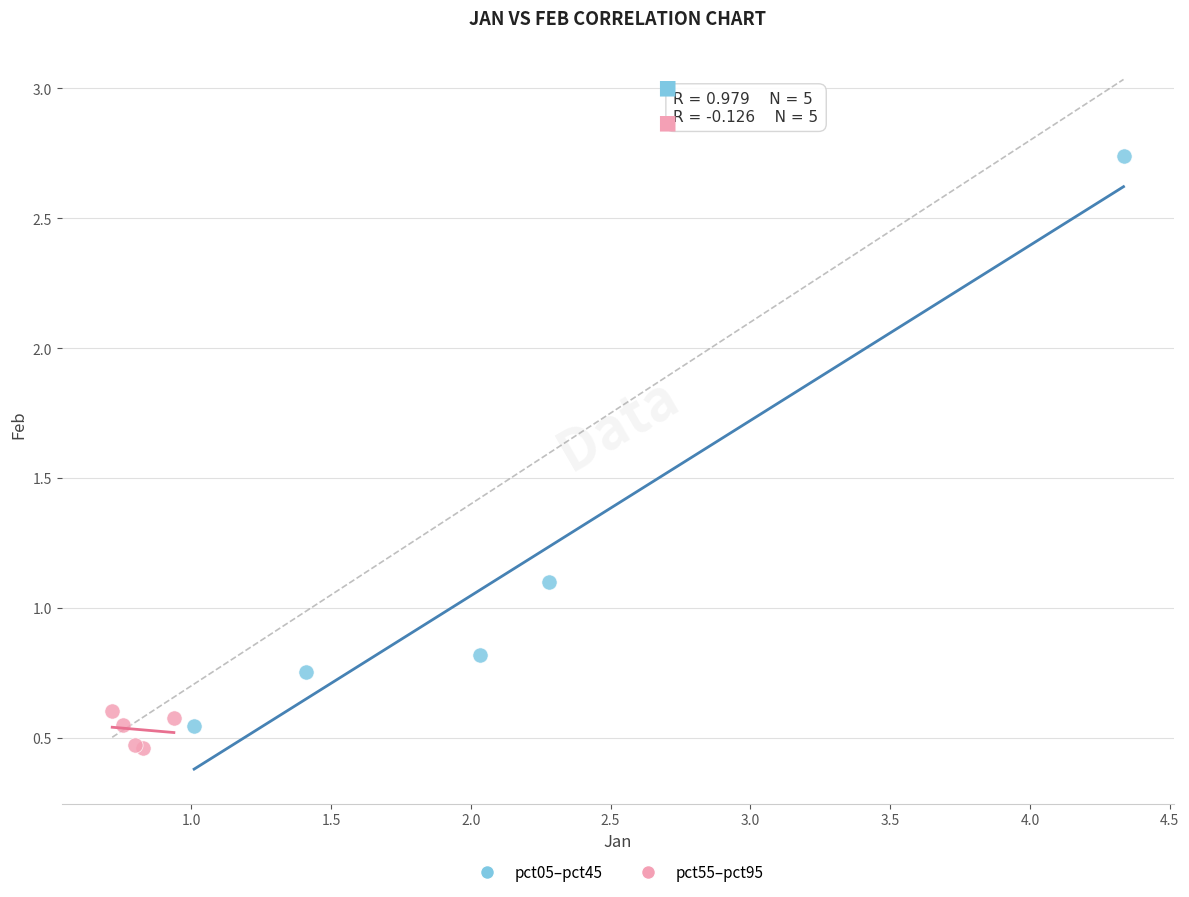

Which series has the largest Y range (max minus min)?

pct05–pct45